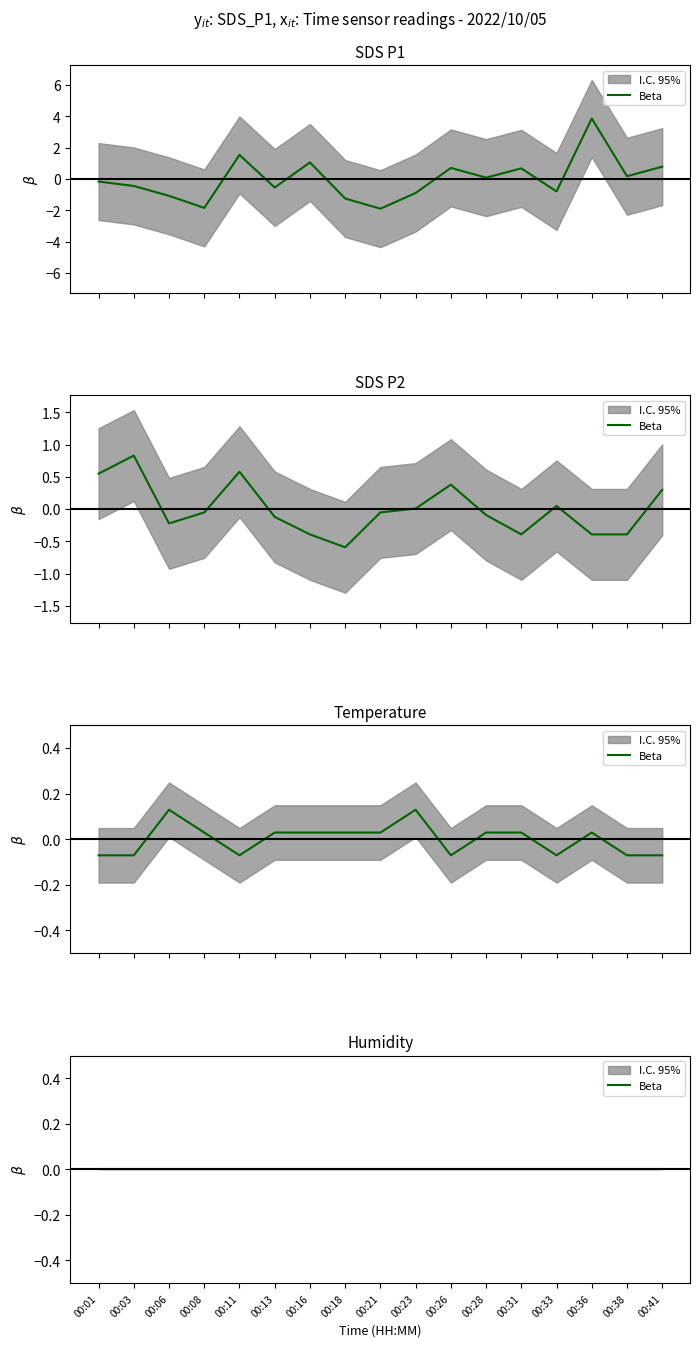

How many values in the SDS_P2 series are below 0?

10